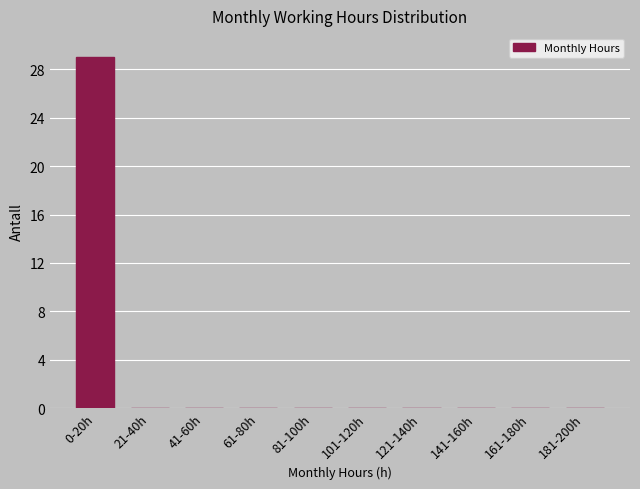

Reading left to right, list all the values displayed in this chart.

0-20h=29	21-40h=0	41-60h=0	61-80h=0	81-100h=0	101-120h=0	121-140h=0	141-160h=0	161-180h=0	181-200h=0